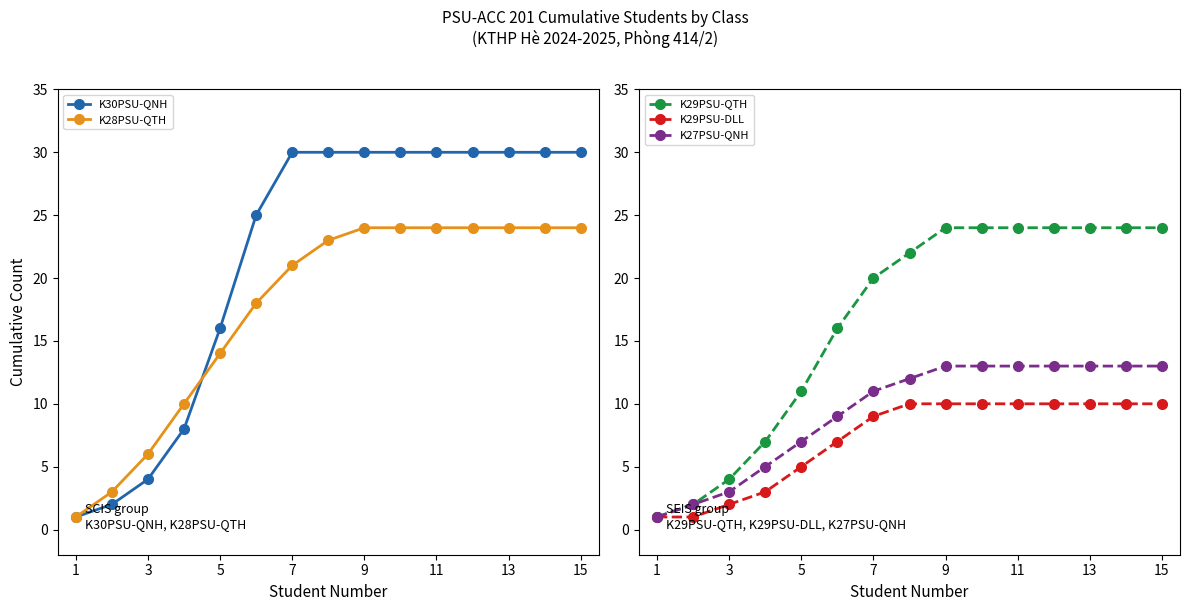

Reading left to right, list all the values displayed in this chart.

K30PSU-QNH: 1	2	4	8	16	25	30	30	30	30	30	30	30	30	30
K28PSU-QTH: 1	3	6	10	14	18	21	23	24	24	24	24	24	24	24
K29PSU-QTH: 1	2	4	7	11	16	20	22	24	24	24	24	24	24	24
K29PSU-DLL: 1	1	2	3	5	7	9	10	10	10	10	10	10	10	10
K27PSU-QNH: 1	2	3	5	7	9	11	12	13	13	13	13	13	13	13